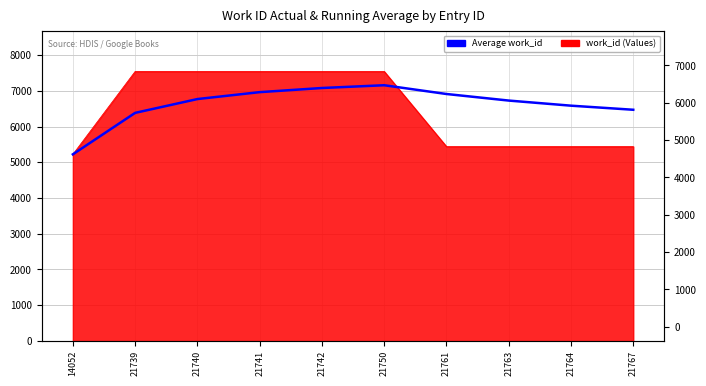

Where is the data nearest to the value 6190?

21739